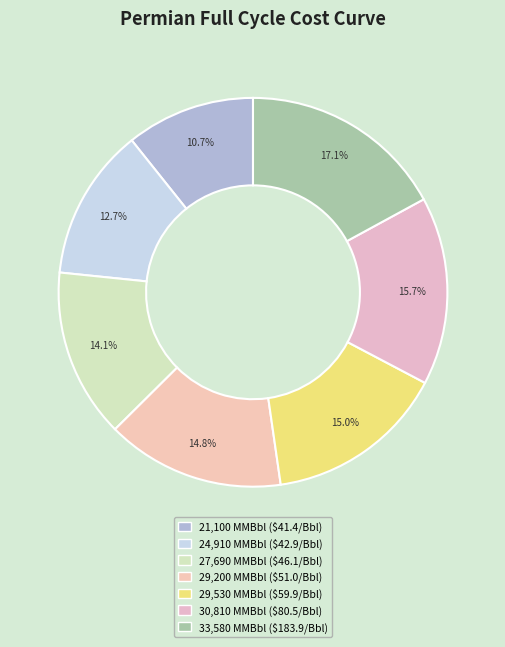

Rank the categories by value from highest to lowest.

33580, 30810, 29530, 29200, 27690, 24910, 21100